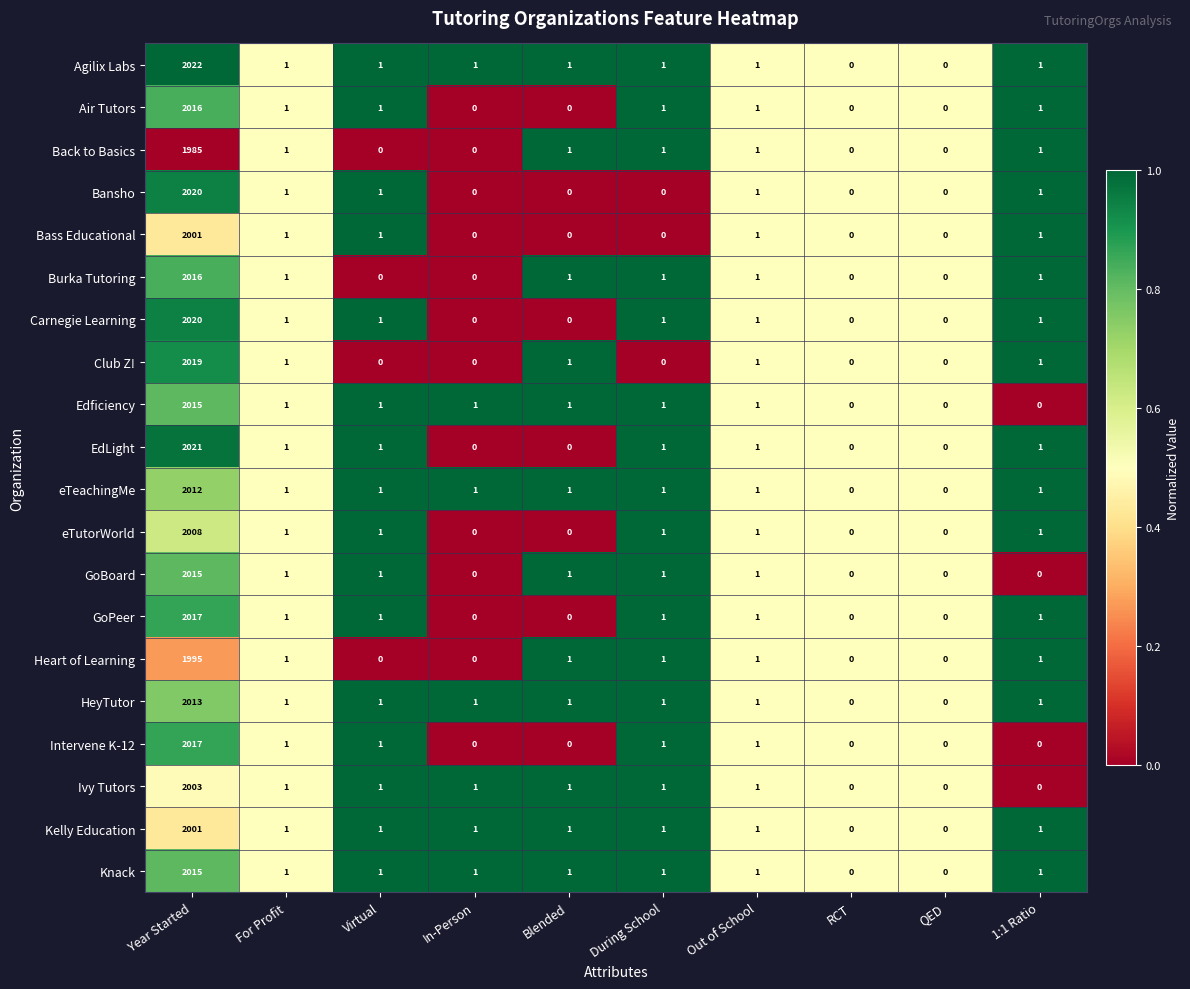

What is the maximum value for Agilix Labs?

2022